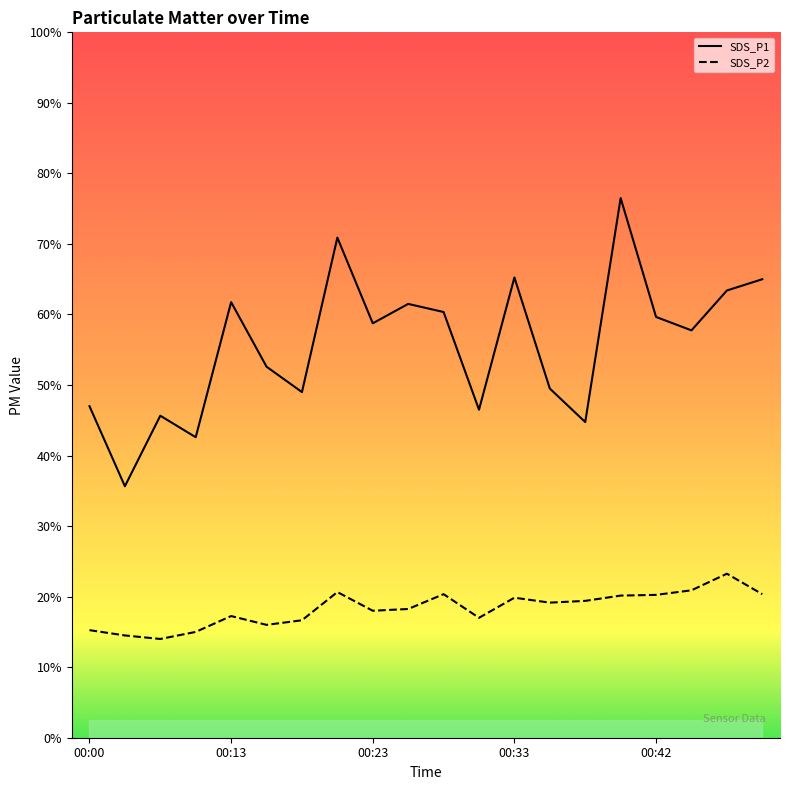

Between 00:40 and 00:42, which series saw the biggest shift?

SDS_P1